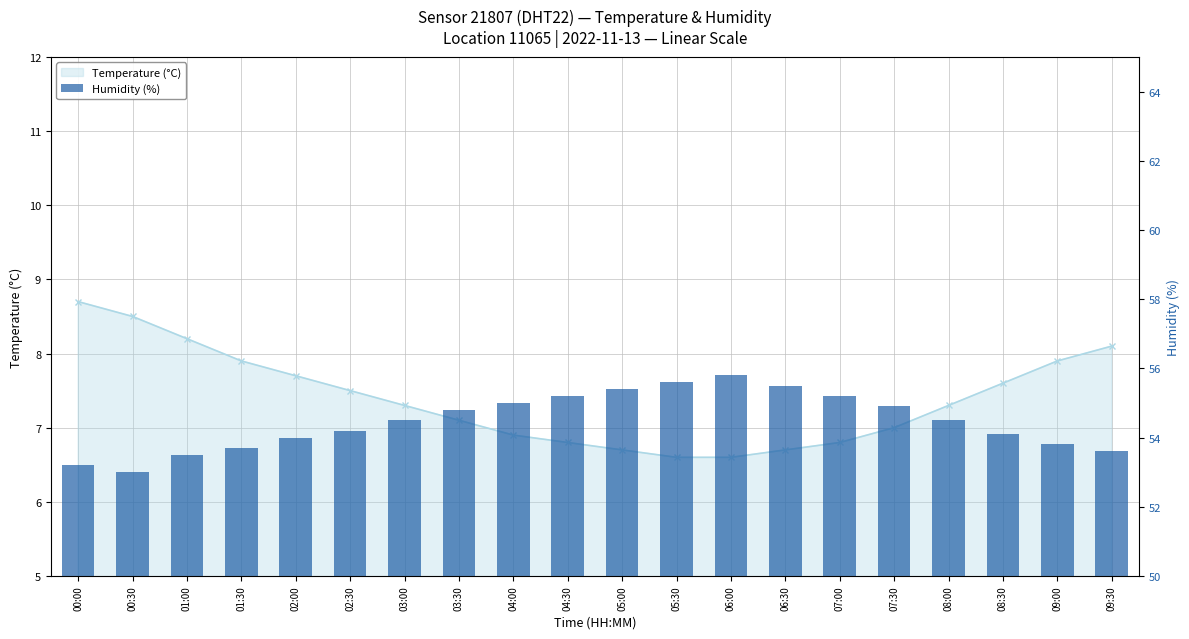

Reading left to right, transcribe all the data shown in this chart.

00:00=53.2	00:30=53.0	01:00=53.5	01:30=53.7	02:00=54.0	02:30=54.2	03:00=54.5	03:30=54.8	04:00=55.0	04:30=55.2	05:00=55.4	05:30=55.6	06:00=55.8	06:30=55.5	07:00=55.2	07:30=54.9	08:00=54.5	08:30=54.1	09:00=53.8	09:30=53.6